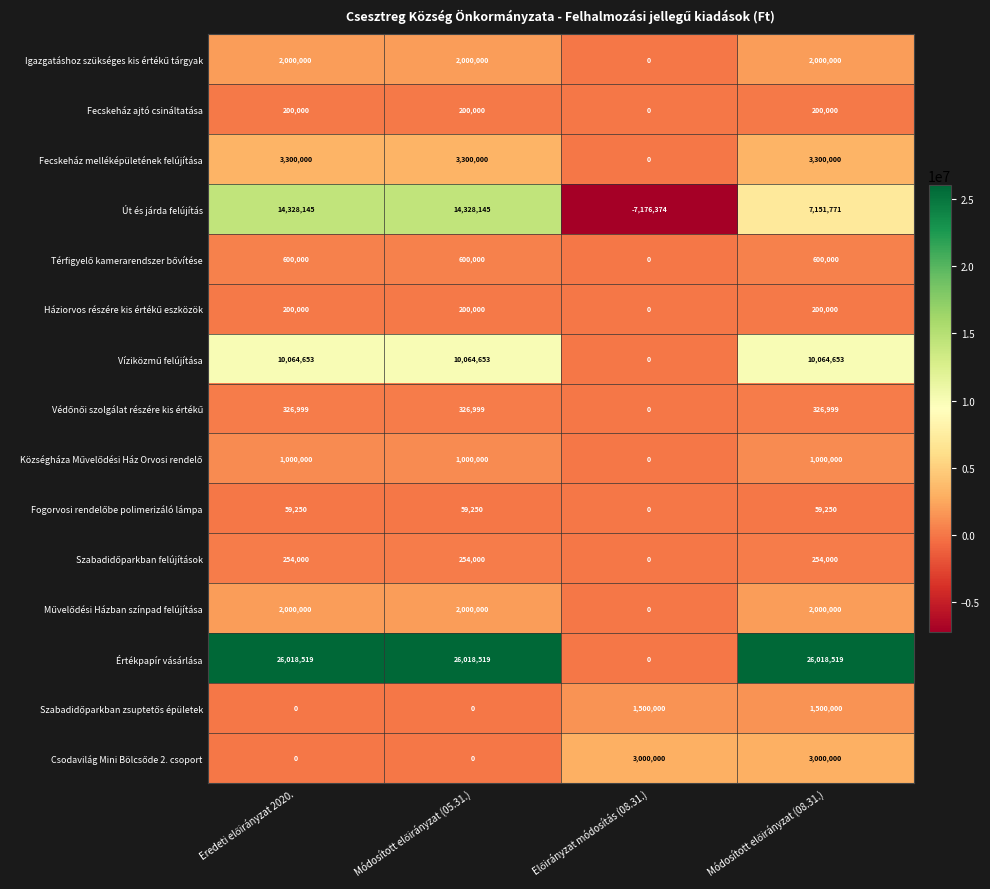

What is the maximum value shown in the chart?

26018519